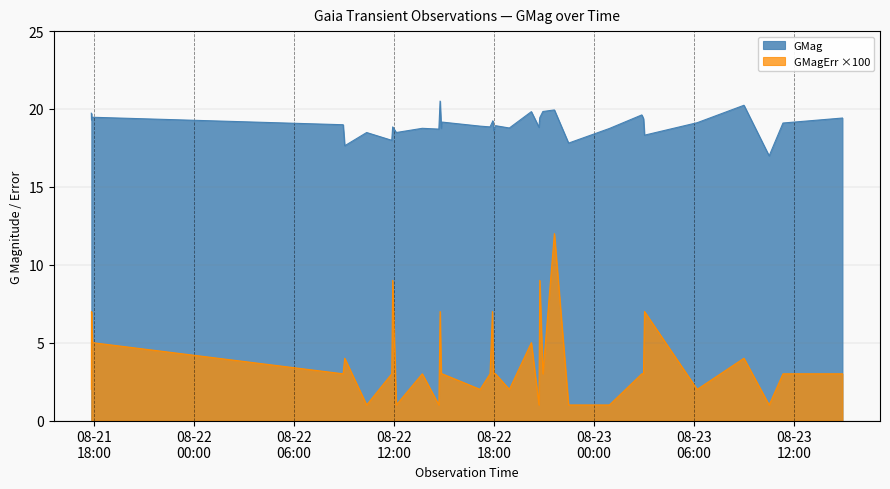

What is the label of the 17th point from the left?

2023-08-22T17:54:18